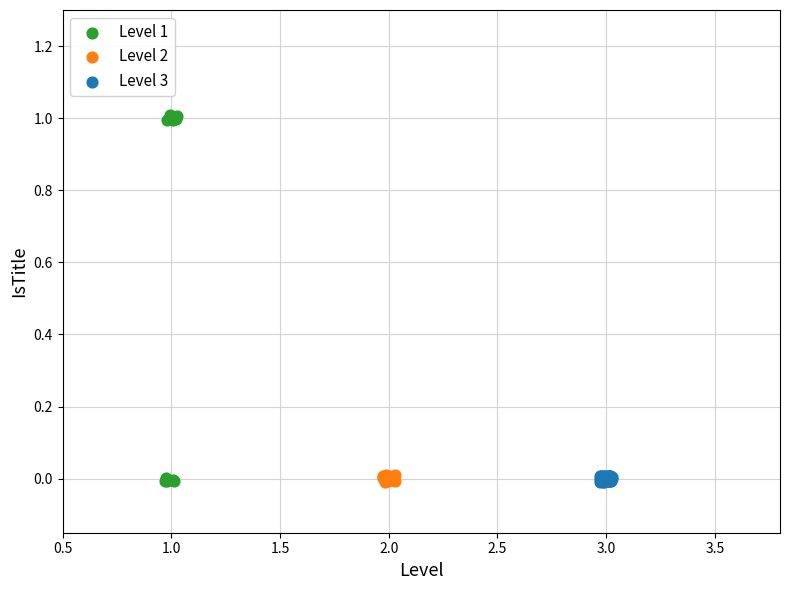

Which series contains the highest Y value?

Level 1